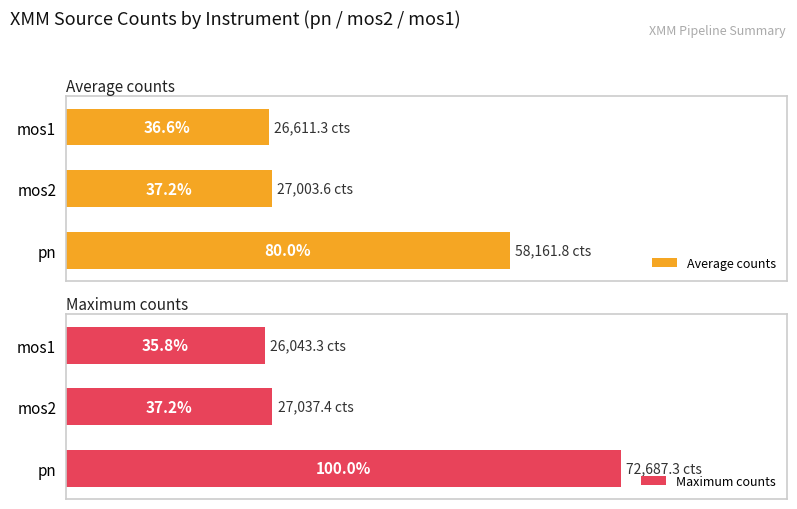

What is the average value of the Average counts series?

51.3